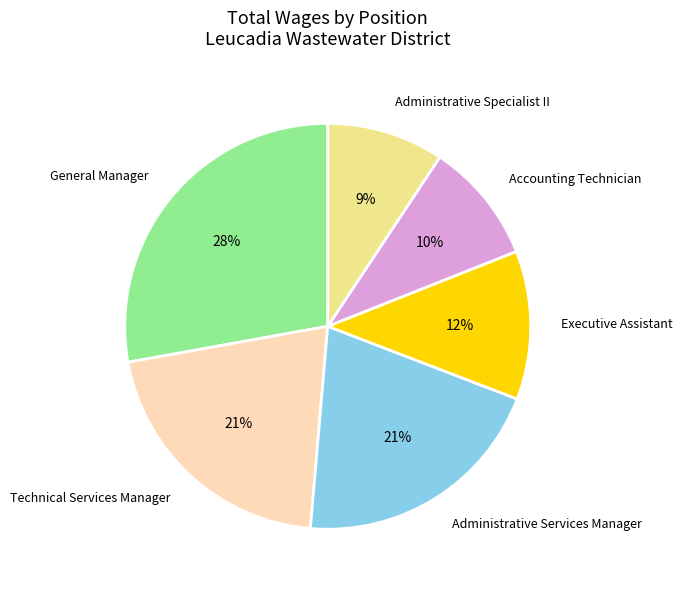

To the nearest percent, what portion does Technical Services Manager represent?

21%